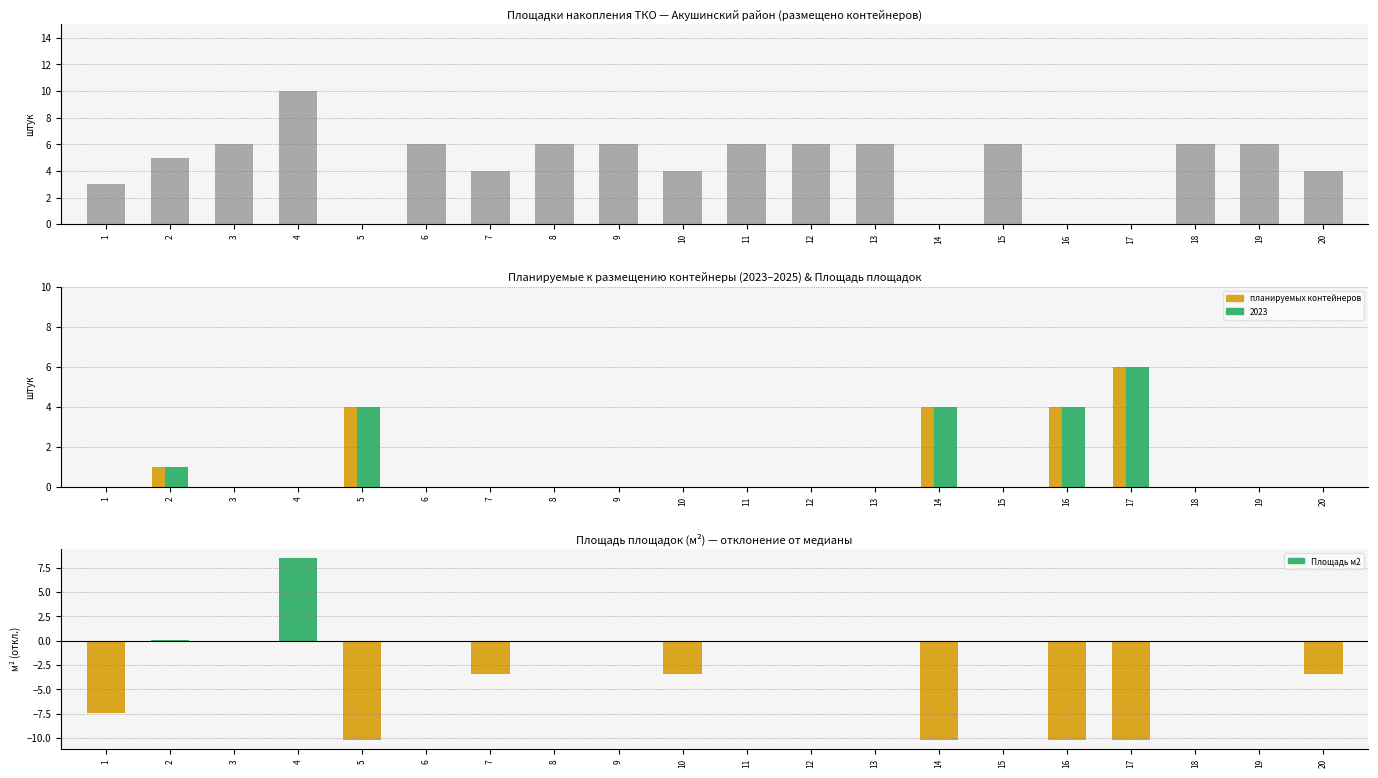

Rank the categories by планируемых контейнеров value from lowest to highest.

1, 3, 4, 6, 7, 8, 9, 10, 11, 12, 13, 15, 18, 19, 20, 2, 5, 14, 16, 17